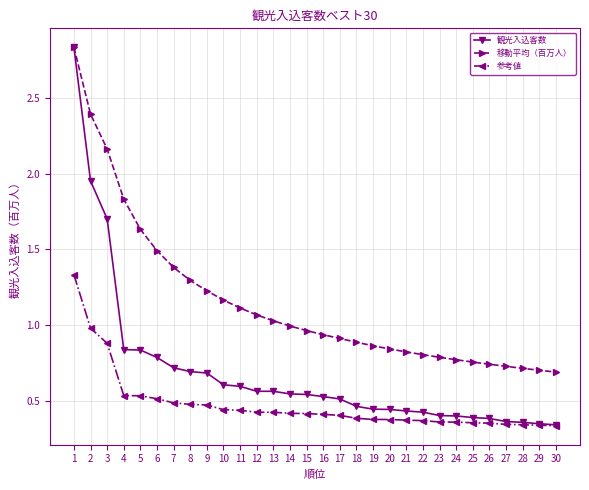

Is the value of 参考値 at 18 greater than the value of 観光入込客数 at 8?

No